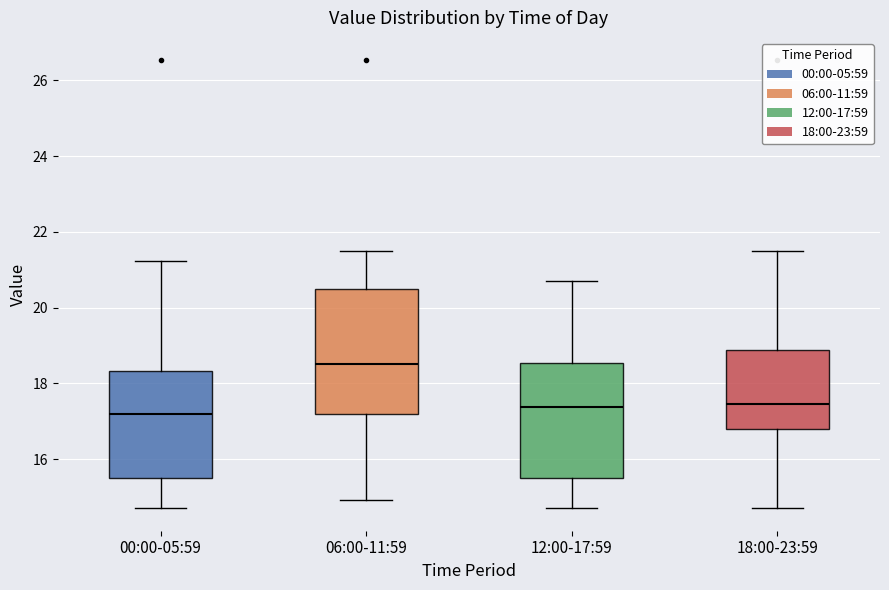

Reading left to right, read every box against the y-axis: the position of its median line, the range the box covers, and the ends of its whiskers. The values are not printed on the chart, so give them approximately, as read against the axis.

00:00-05:59: median 17.2, box 15.6 to 18.4, whiskers 14.8 to 21.2
06:00-11:59: median 18.6, box 17.2 to 20.4, whiskers 15.0 to 21.6
12:00-17:59: median 17.4, box 15.6 to 18.6, whiskers 14.8 to 20.8
18:00-23:59: median 17.4, box 16.8 to 18.8, whiskers 14.8 to 21.6